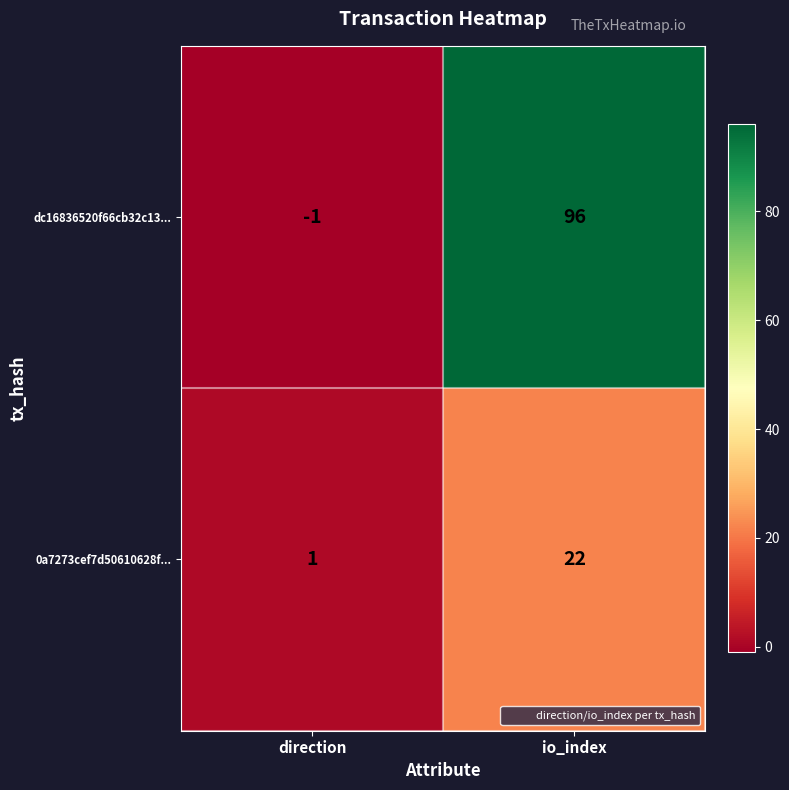

Reading left to right, list all the values displayed in this chart.

dc16836520f66cb32c13...: direction=-1	io_index=96
0a7273cef7d50610628f...: direction=1	io_index=22